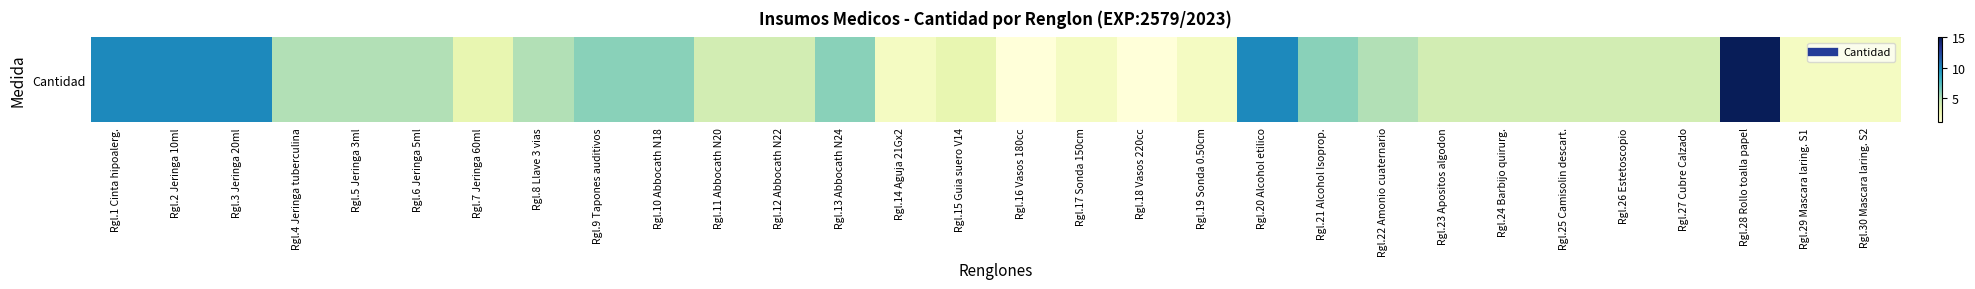

The value at Rgl.11 Abbocath N20 is 4. True or false?

True